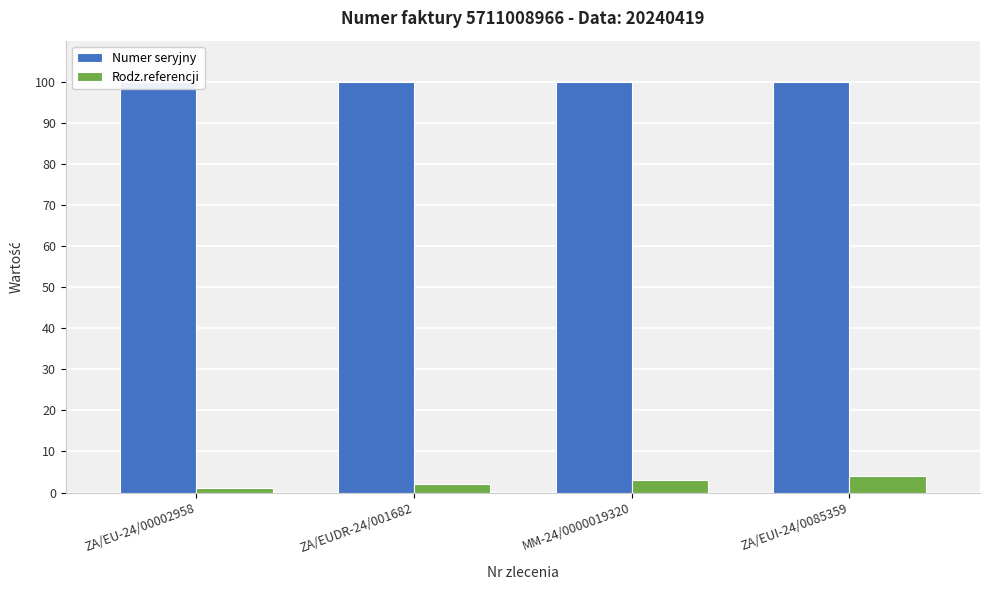

At how many categories does at least one series exceed 12?

4